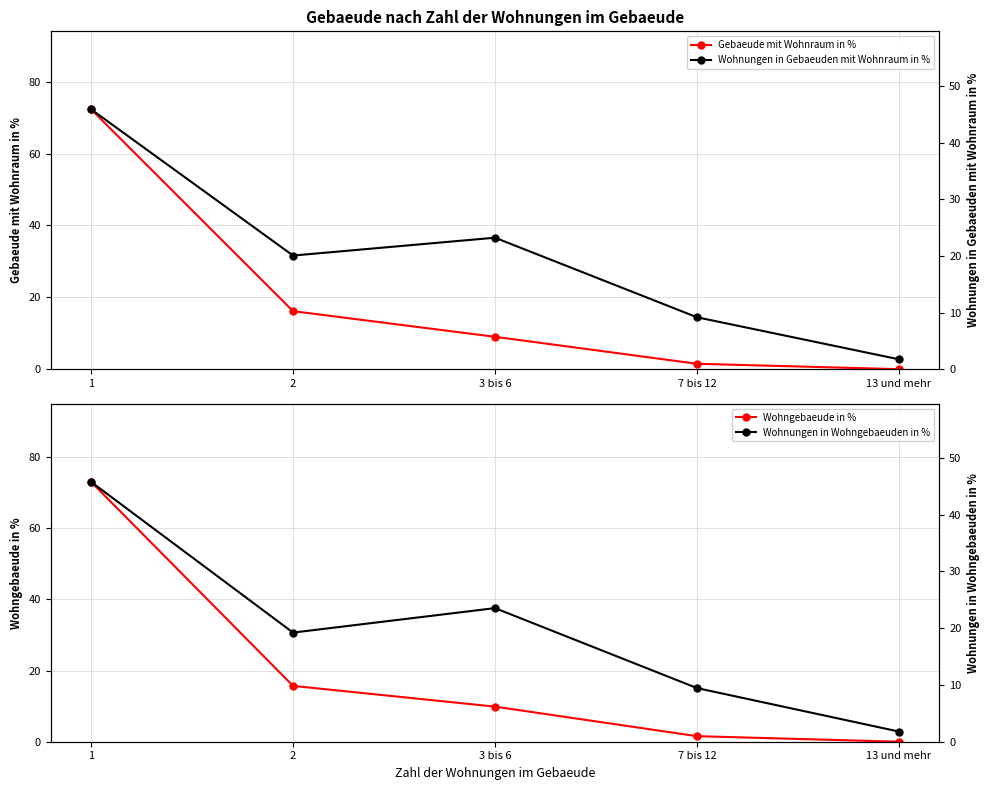

Is the value of Wohngebaeude in % at 1 greater than the value of Gebaeude mit Wohnraum in % at 13 und mehr?

Yes